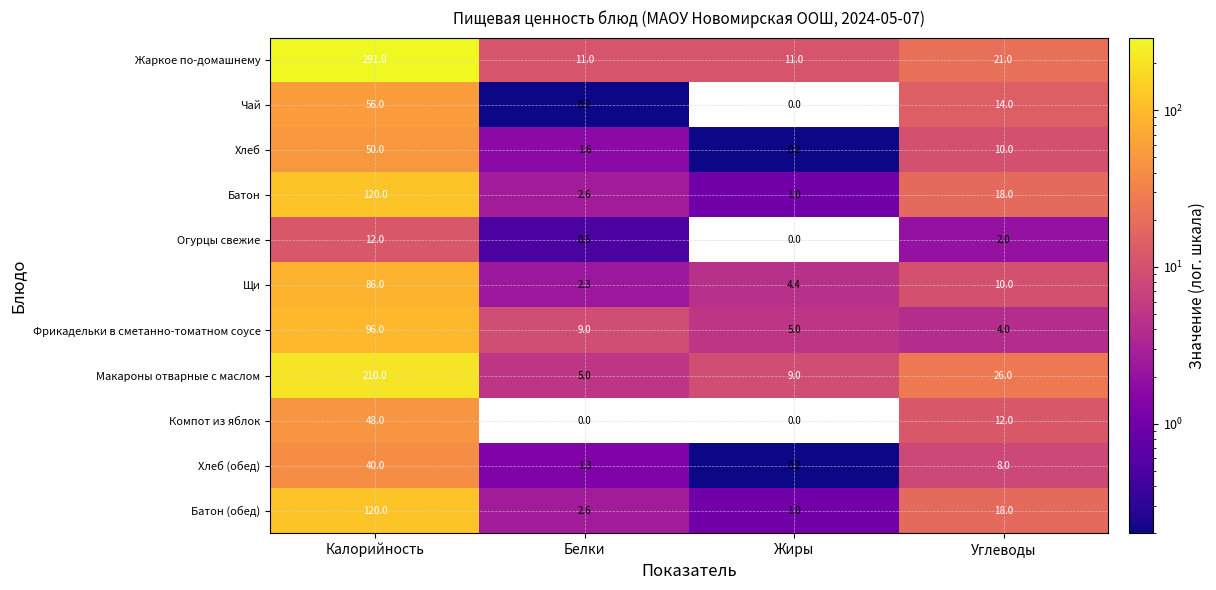

The Батон (обед) series shows 2.6 at Белки. True or false?

True